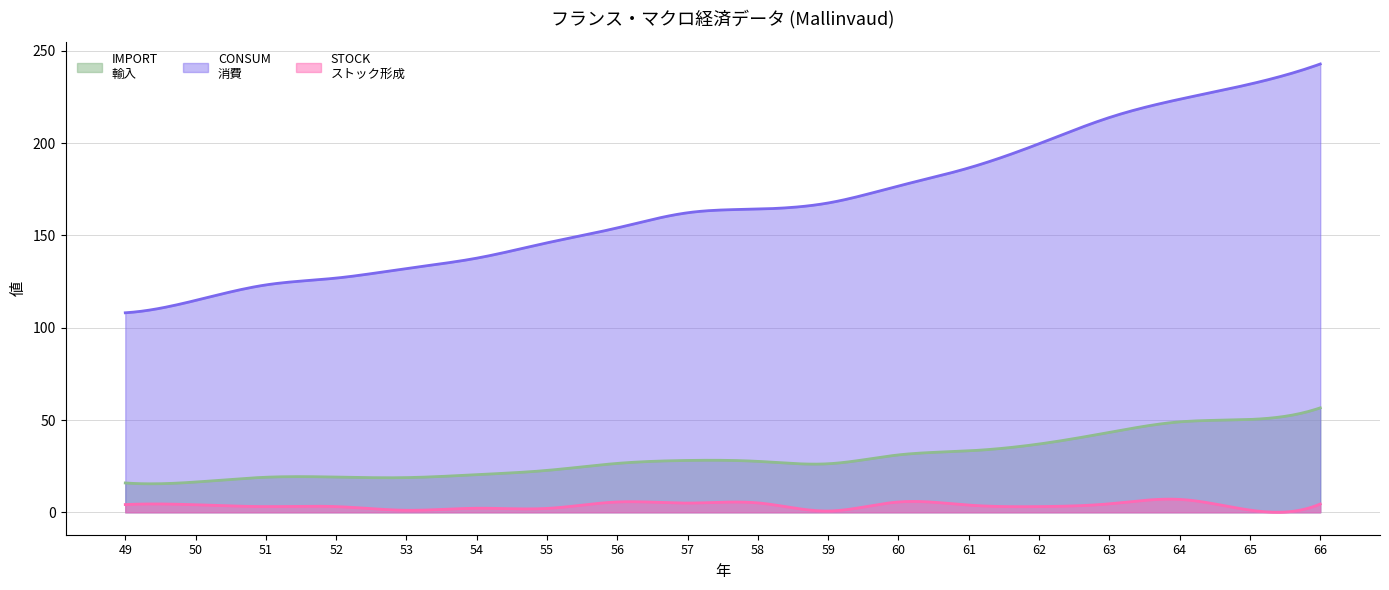

Rank the series at 49 from highest to lowest value.

CONSUM
消費, IMPORT
輸入, STOCK
ストック形成